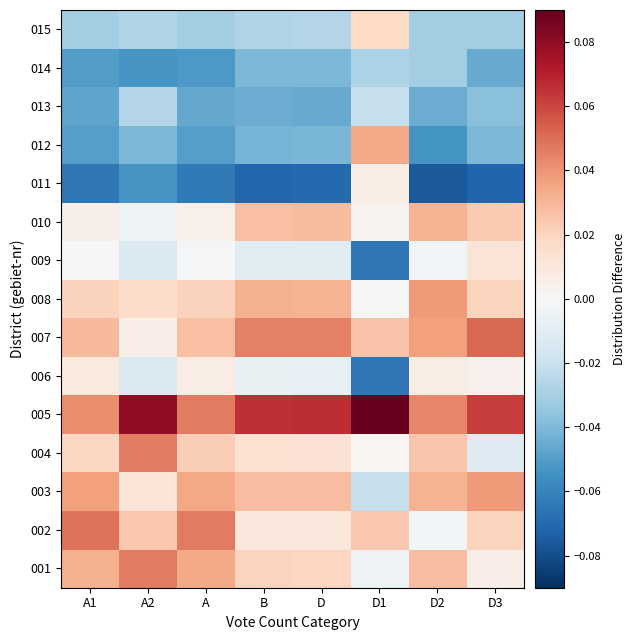

Reading left to right, extract all data points from this chart.

001: A1=0.0	A2=0.0	A=0.0	B=0.0	D=0.0	D1=-0.0	D2=0.0	D3=0.0
002: A1=0.0	A2=0.0	A=0.0	B=0.0	D=0.0	D1=0.0	D2=-0.0	D3=0.0
003: A1=0.0	A2=0.0	A=0.0	B=0.0	D=0.0	D1=-0.0	D2=0.0	D3=0.0
004: A1=0.0	A2=0.0	A=0.0	B=0.0	D=0.0	D1=0.0	D2=0.0	D3=-0.0
005: A1=0.0	A2=0.1	A=0.0	B=0.1	D=0.1	D1=0.1	D2=0.0	D3=0.1
006: A1=0.0	A2=-0.0	A=0.0	B=-0.0	D=-0.0	D1=-0.1	D2=0.0	D3=0.0
007: A1=0.0	A2=0.0	A=0.0	B=0.0	D=0.0	D1=0.0	D2=0.0	D3=0.1
008: A1=0.0	A2=0.0	A=0.0	B=0.0	D=0.0	D1=0.0	D2=0.0	D3=0.0
009: A1=-0.0	A2=-0.0	A=-0.0	B=-0.0	D=-0.0	D1=-0.1	D2=-0.0	D3=0.0
010: A1=0.0	A2=-0.0	A=0.0	B=0.0	D=0.0	D1=0.0	D2=0.0	D3=0.0
011: A1=-0.1	A2=-0.1	A=-0.1	B=-0.1	D=-0.1	D1=0.0	D2=-0.1	D3=-0.1
012: A1=-0.0	A2=-0.0	A=-0.0	B=-0.0	D=-0.0	D1=0.0	D2=-0.1	D3=-0.0
013: A1=-0.0	A2=-0.0	A=-0.0	B=-0.0	D=-0.0	D1=-0.0	D2=-0.0	D3=-0.0
014: A1=-0.1	A2=-0.1	A=-0.1	B=-0.0	D=-0.0	D1=-0.0	D2=-0.0	D3=-0.0
015: A1=-0.0	A2=-0.0	A=-0.0	B=-0.0	D=-0.0	D1=0.0	D2=-0.0	D3=-0.0